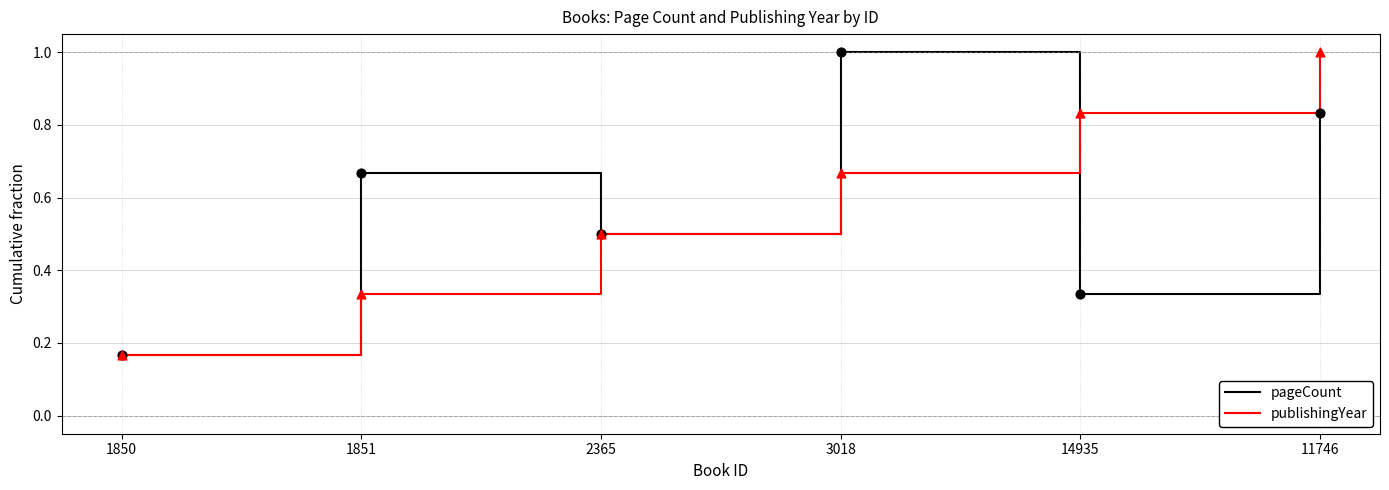

At how many categories does at least one series exceed 0?

6